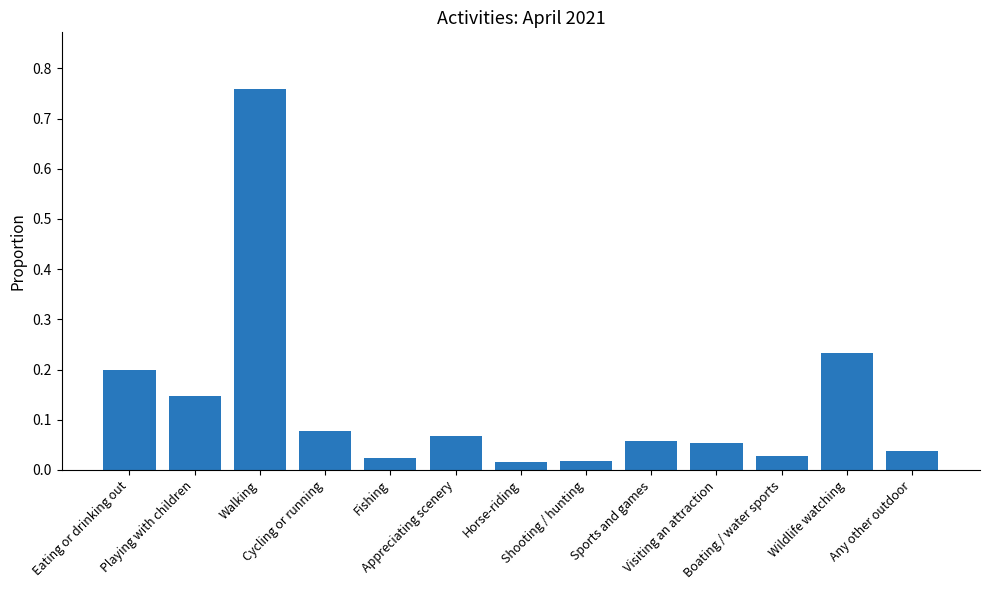

What is the sum of all values?

1.7